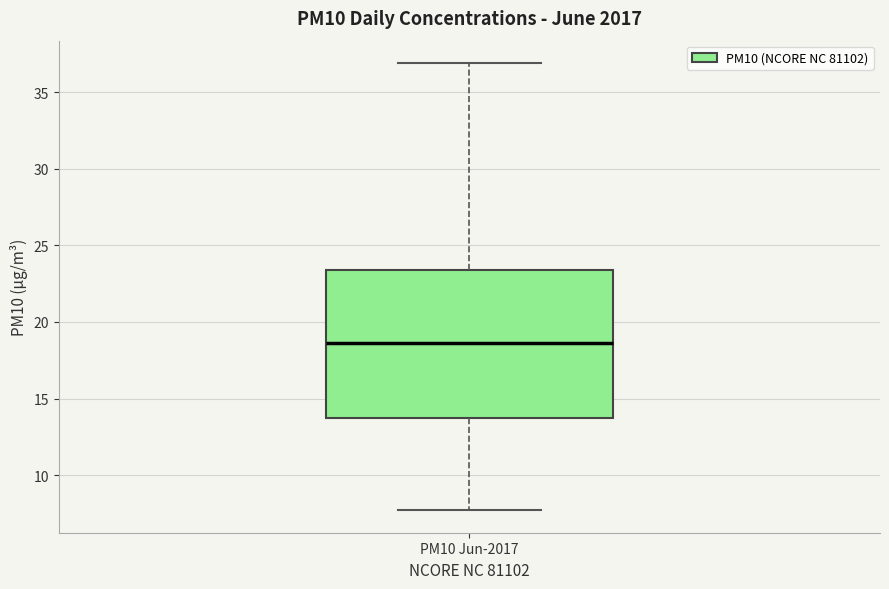

Where is the lower edge of the box for PM10 Jun-2017 on the y-axis? The values are not printed on the chart, so give them approximately, as read against the axis.

13.5